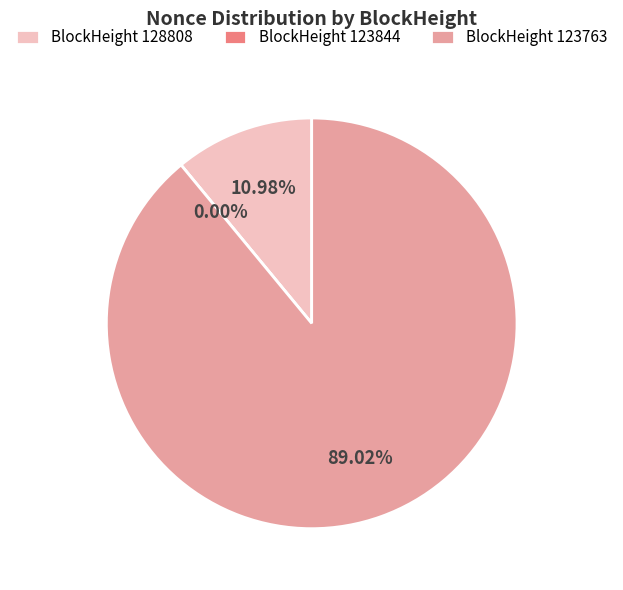

Rank the categories by value from highest to lowest.

123763, 128808, 123844